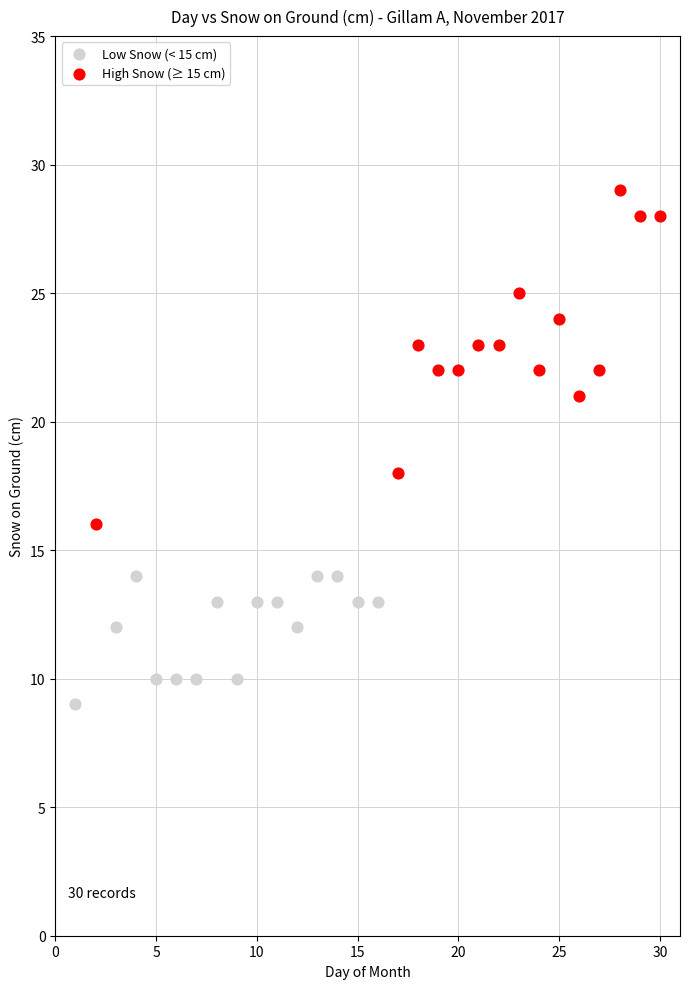

Which series contains the highest Y value?

High Snow (≥ 15 cm)